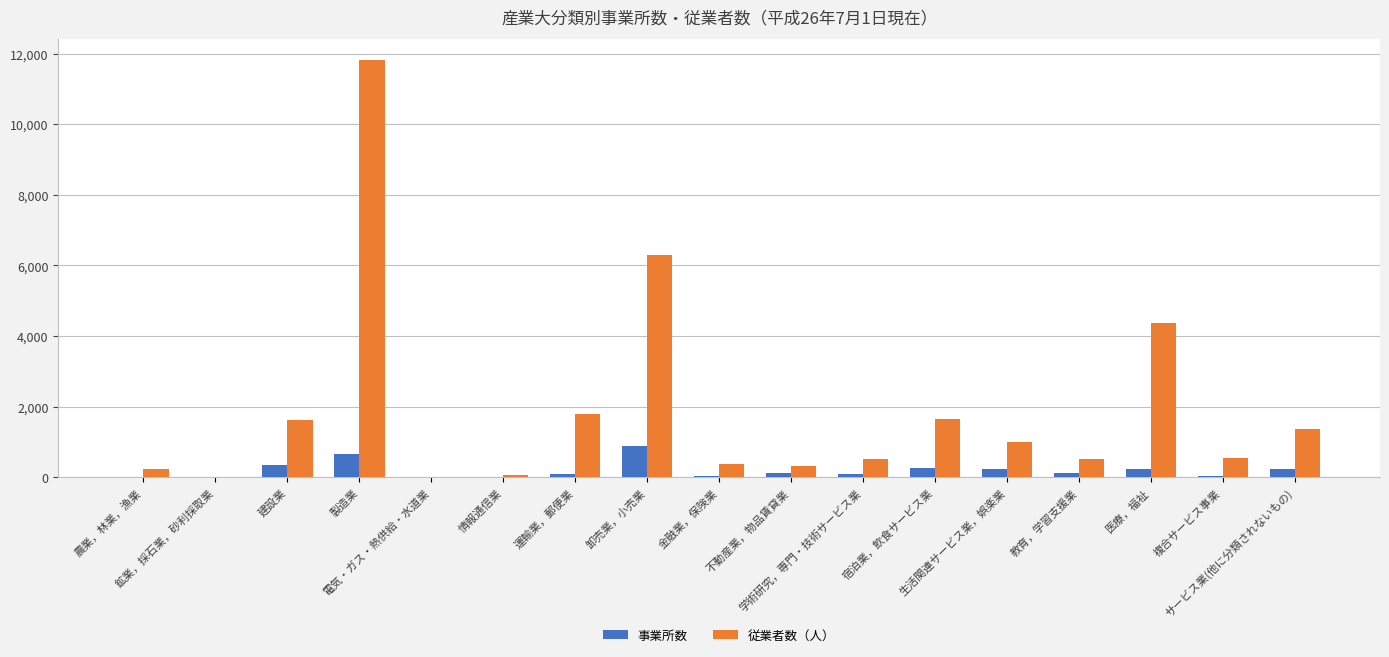

What is the maximum value for 従業者数（人）?

11827